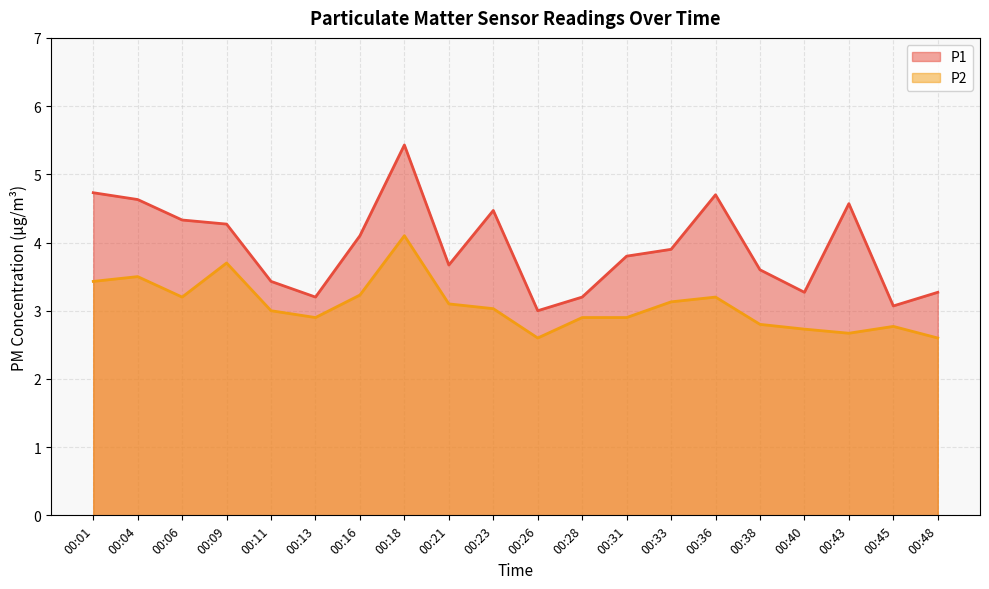

Count the number of categories in the chart.

20